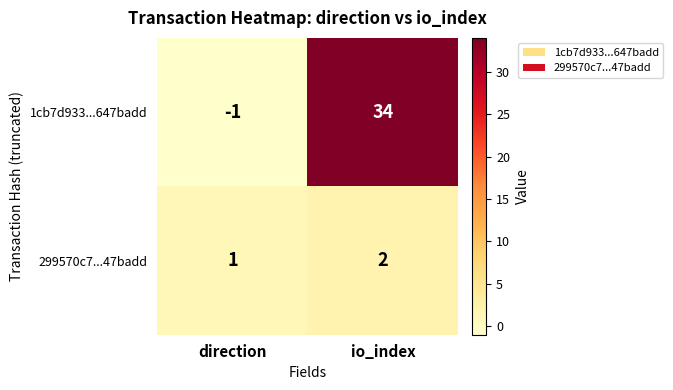

Rank the series by their maximum value, from lowest to highest.

299570c7...47badd, 1cb7d933...647badd